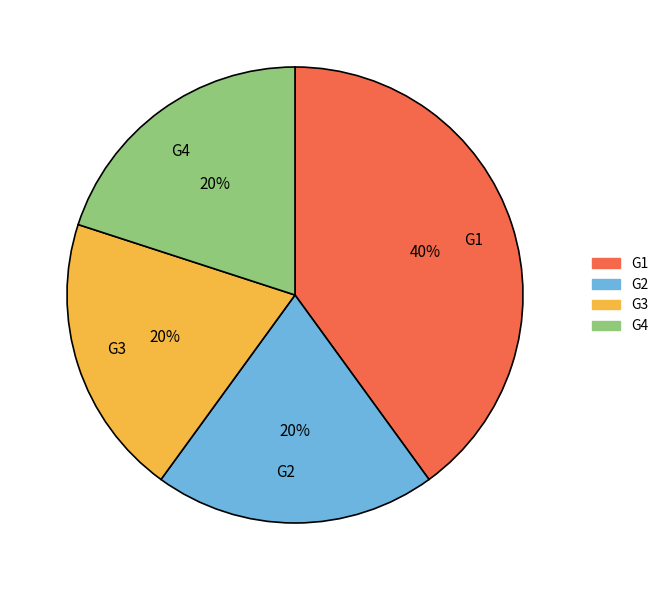

Which category has the biggest portion of the pie?

G1